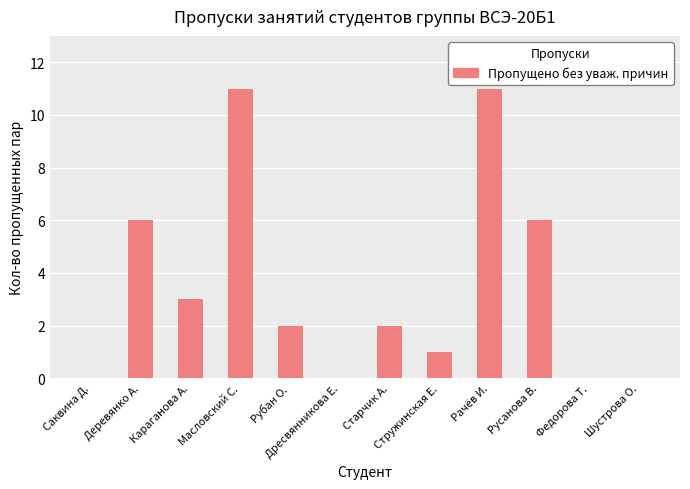

What value does the data have at Масловский С.?

11